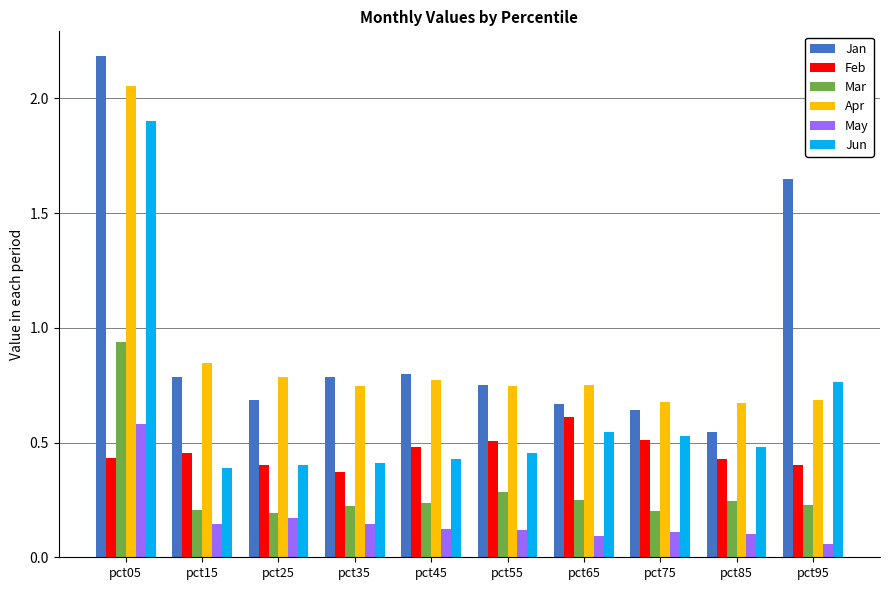

What is the sum of the Jun values at pct45 and pct95?

1.2